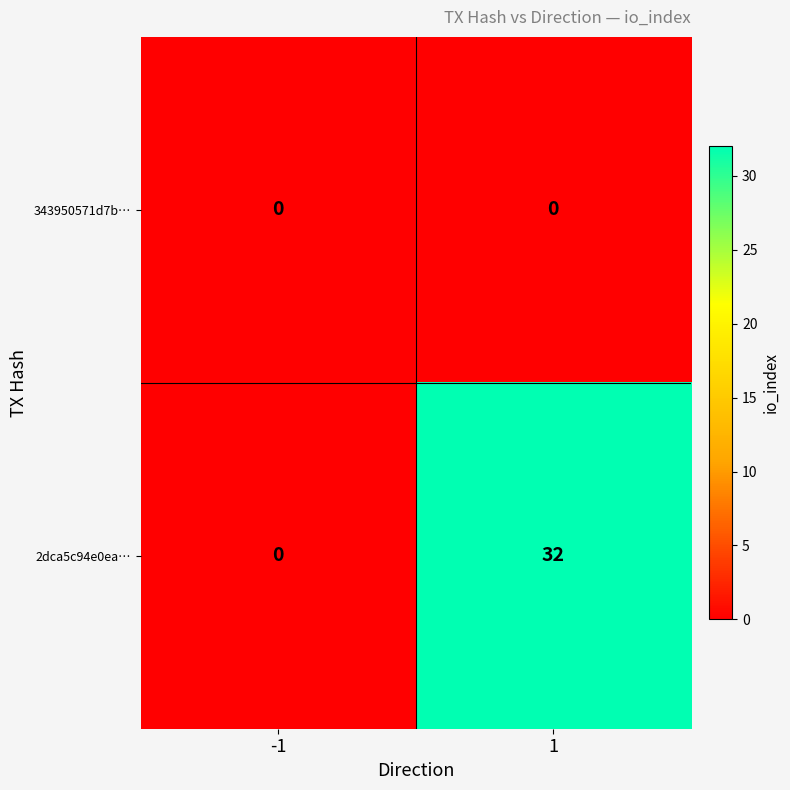

Reading left to right, transcribe all the data shown in this chart.

343950571d7b…: -1=0	1=0
2dca5c94e0ea…: -1=0	1=32